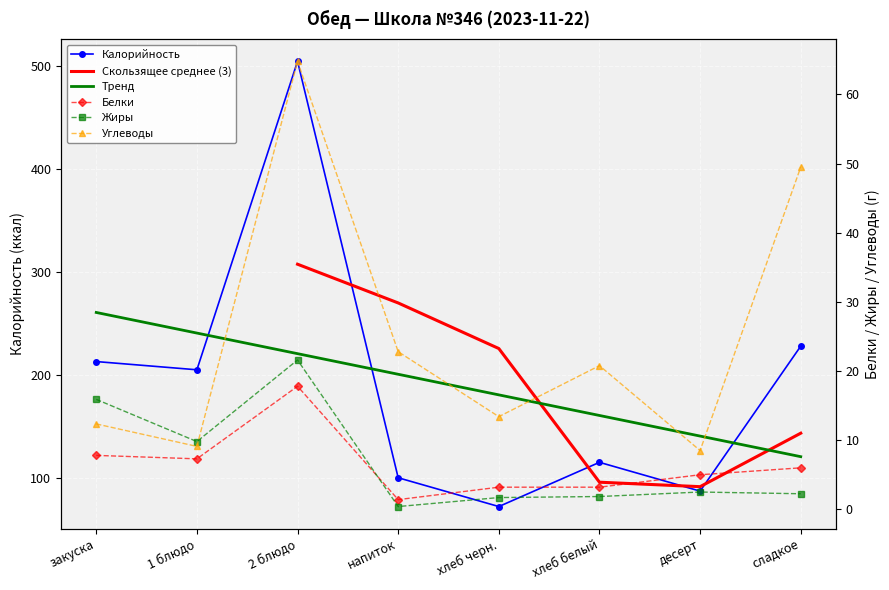

At how many categories does at least one series exceed 335?

1